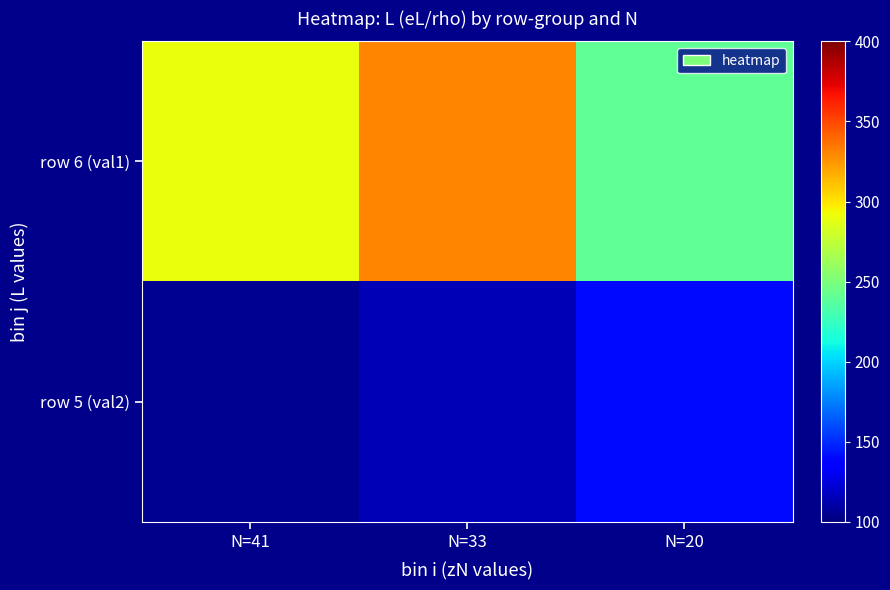

Reading left to right, list all the values displayed in this chart.

row 6 (val1): N=41=290	N=33=330	N=20=240
row 5 (val2): N=41=105	N=33=115	N=20=140